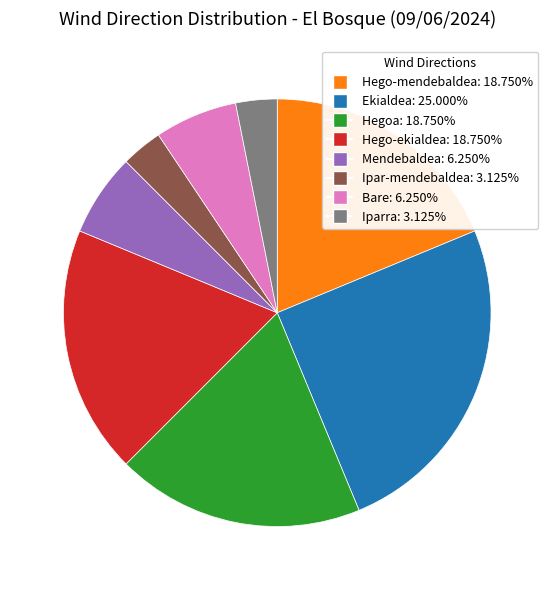

Is Hego-mendebaldea the majority of the pie?

No